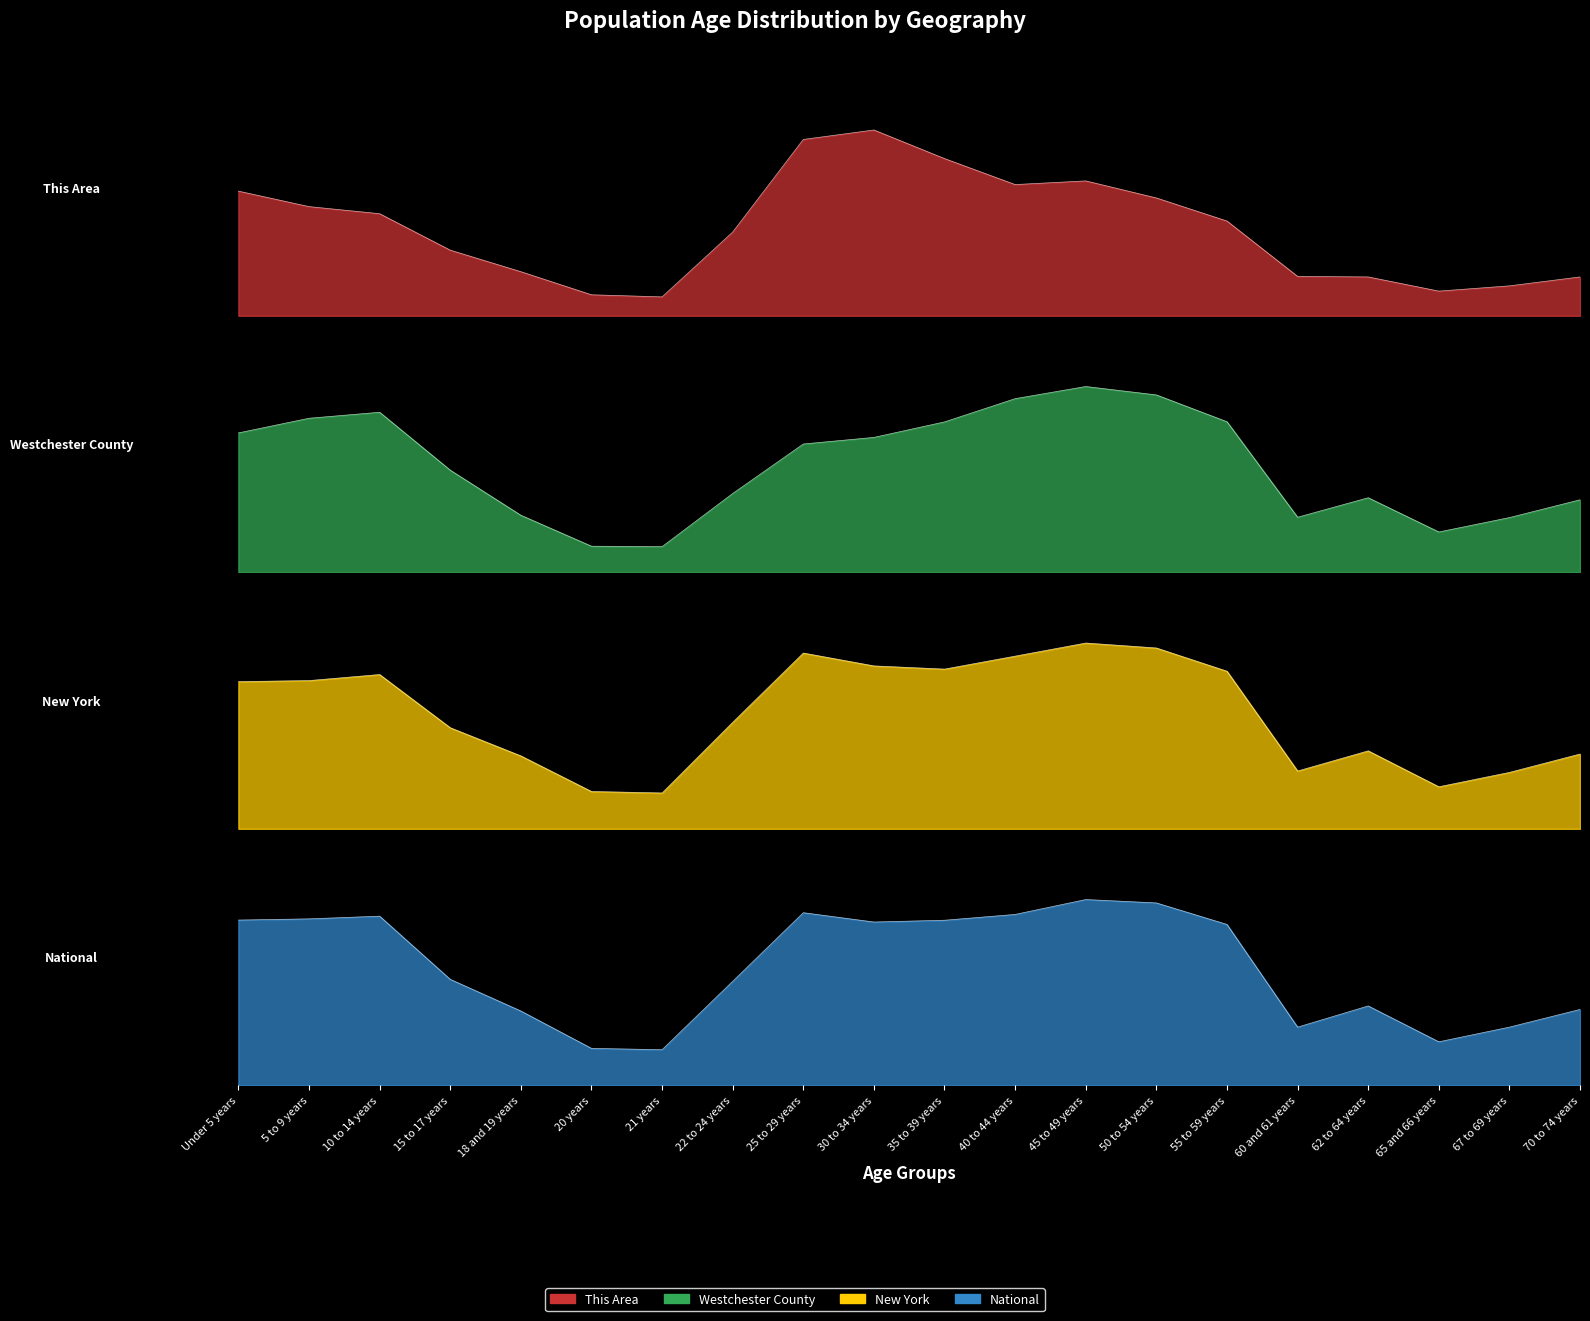

Which series has the widest spread of values?

This Area